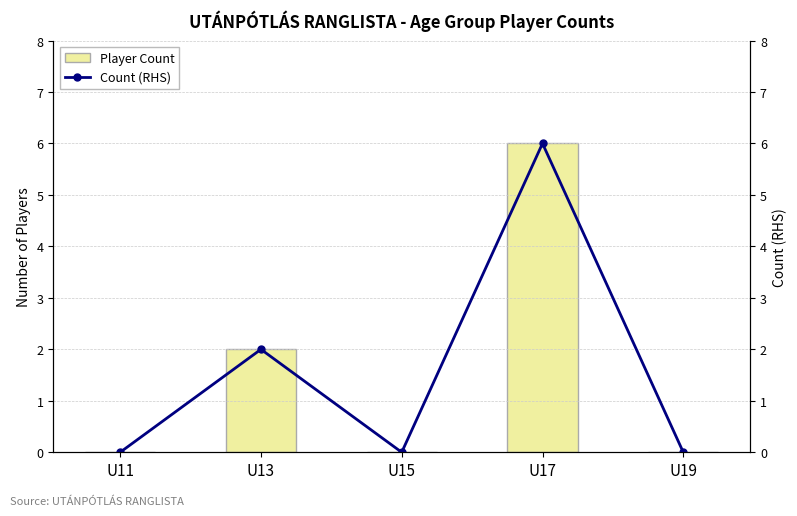

What is the difference between the second highest and second lowest values in the Count (RHS) series?

2